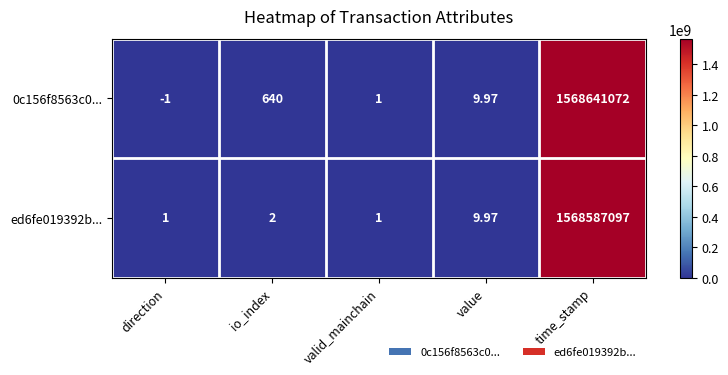

Rank the categories by 0c156f8563c0... value from highest to lowest.

time_stamp, io_index, value, valid_mainchain, direction